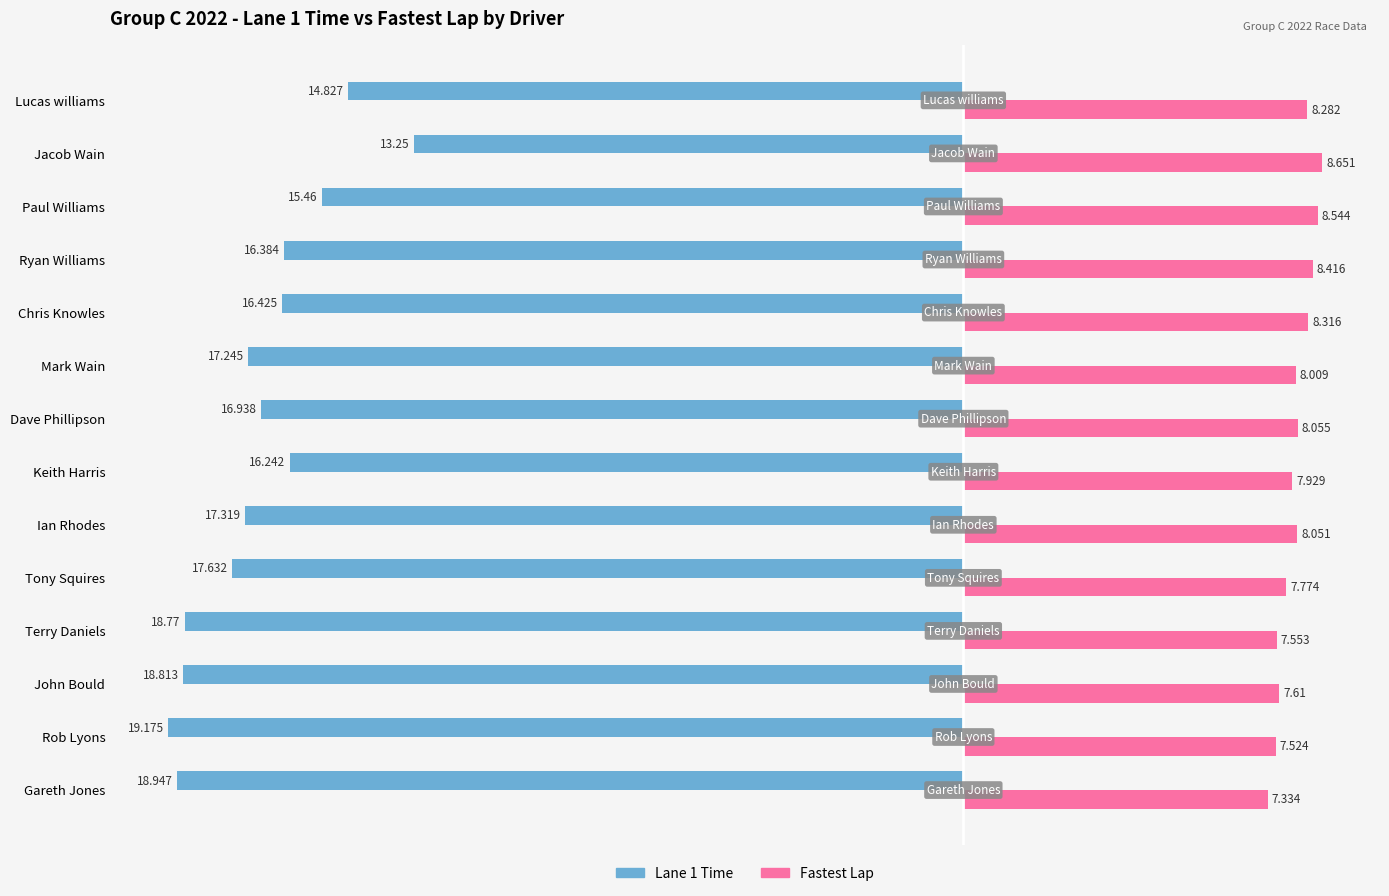

At which category is the sum across all series the highest?

Jacob Wain